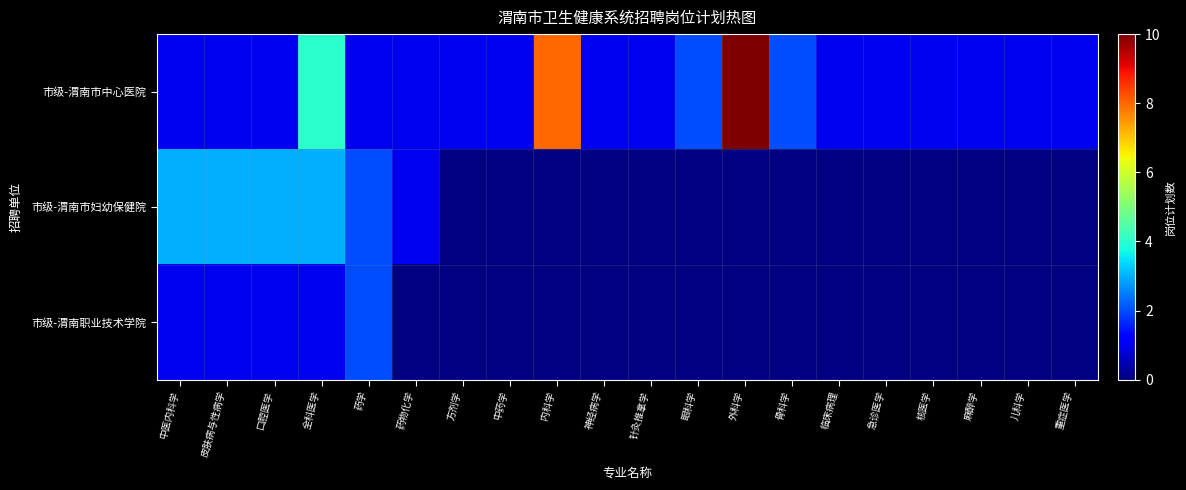

What is the highest value of the 市级-渭南市中心医院 series?

10.0